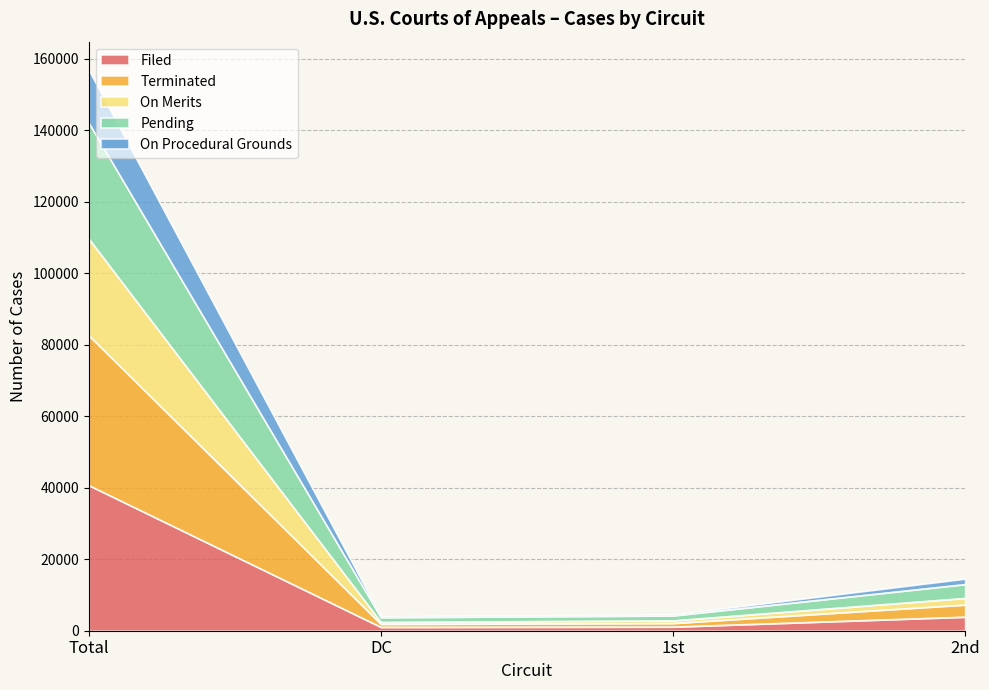

Does the chart have visible grid lines?

Yes